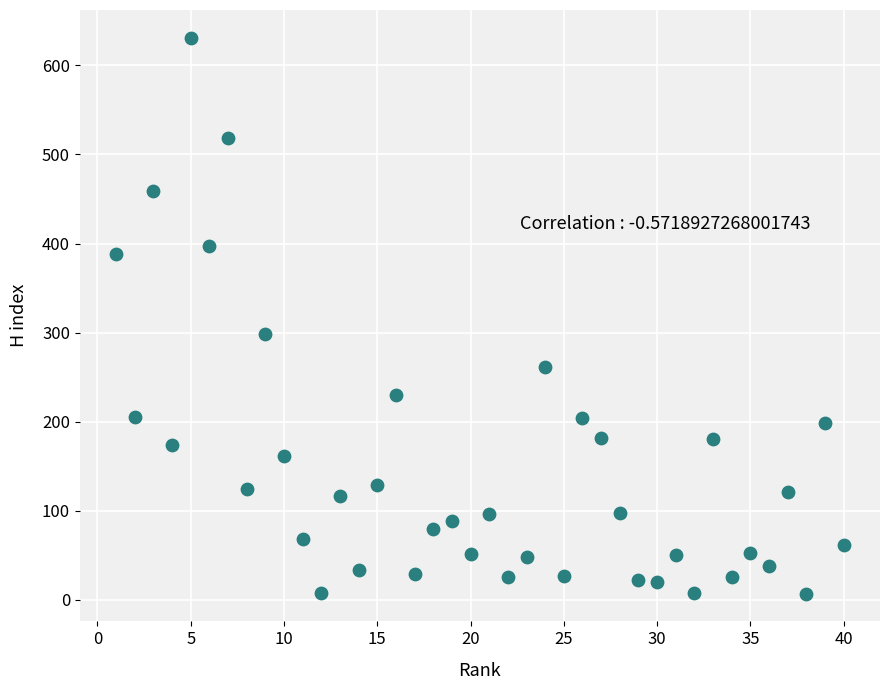

What Y value in the scatter plot is closest to 319?

298